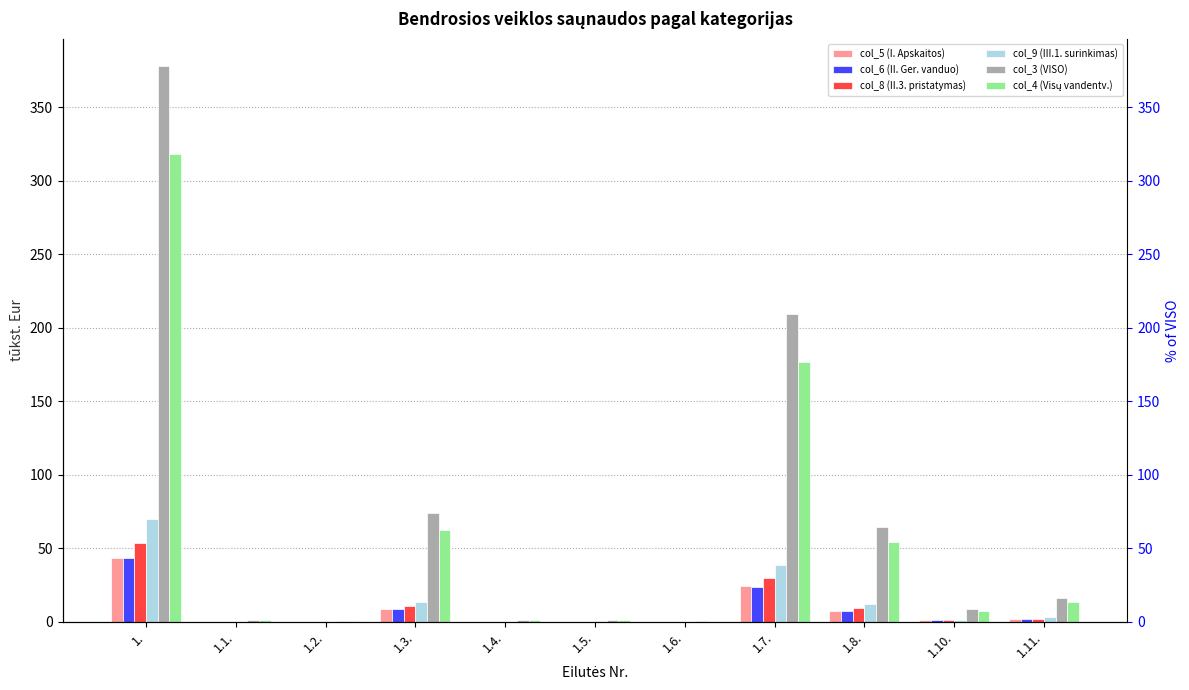

What position from the left is 1.7.?

8